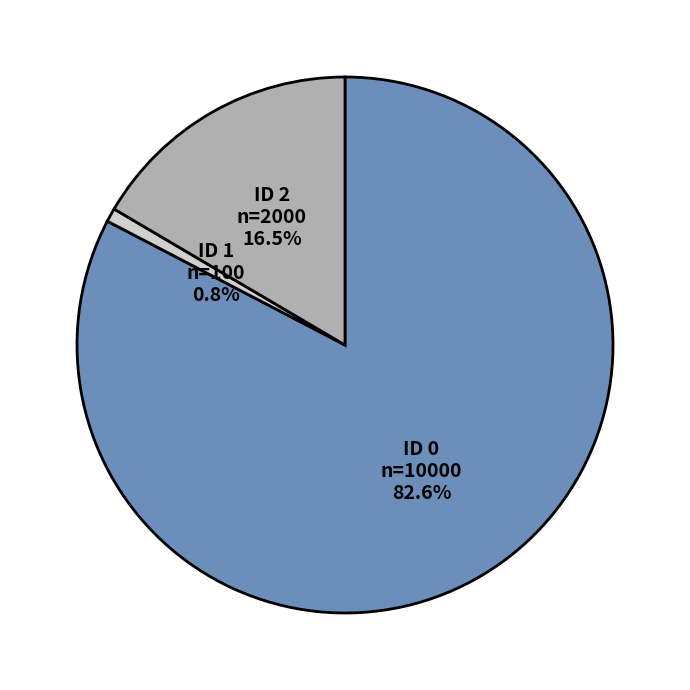

Which slice is the smallest?

ID 1